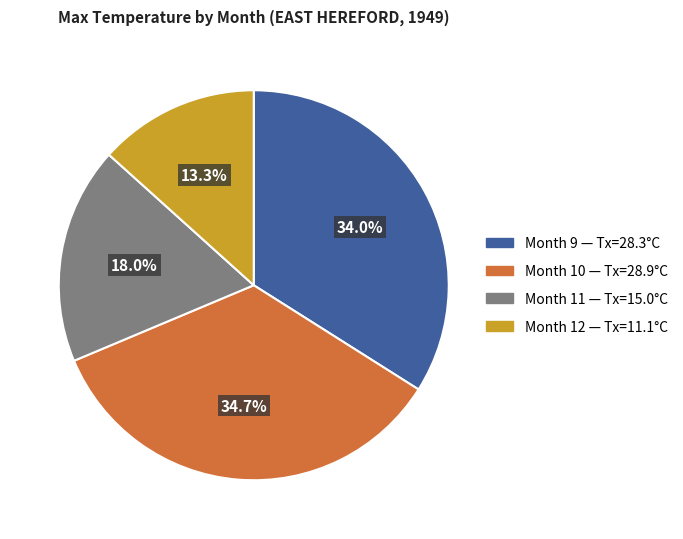

Is there any slice that represents more than half of the pie?

No